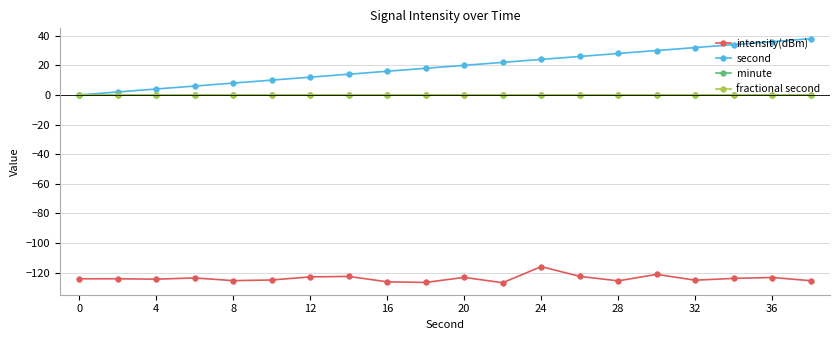

True or false: second has more than 2 points higher than both neighbors.

False